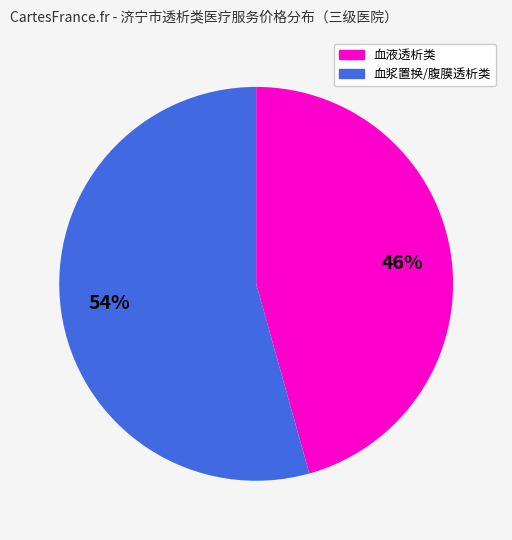

How many slices are in this pie chart?

2